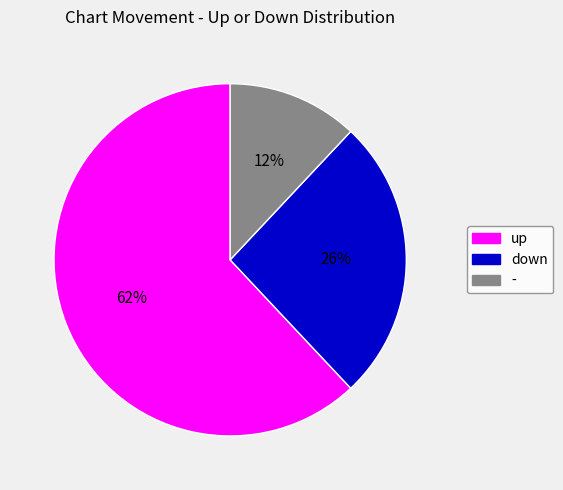

How many slices are in this pie chart?

3